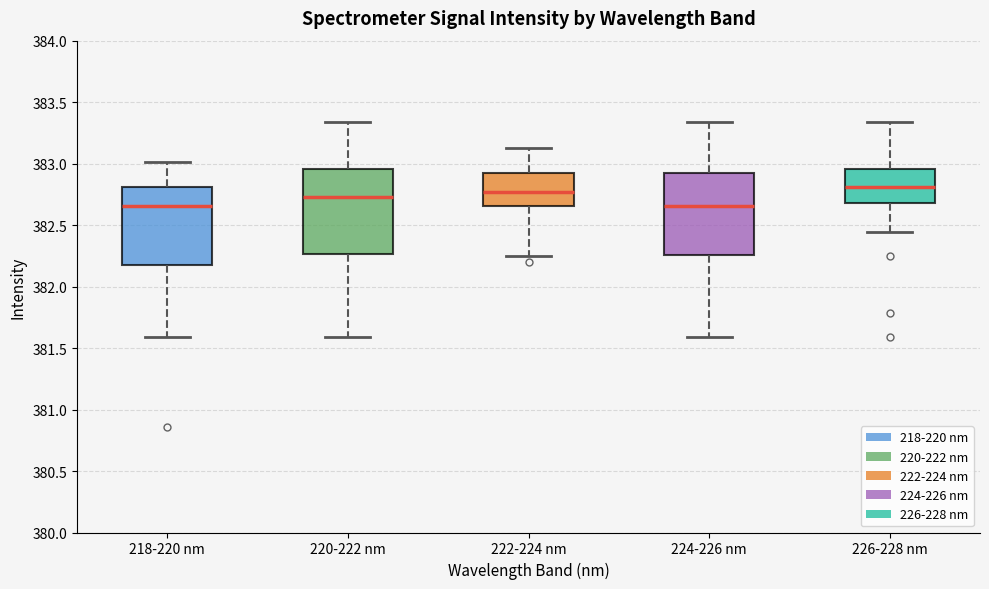

Where does the lower whisker of the box for 224-226 nm end on the y-axis? The values are not printed on the chart, so give them approximately, as read against the axis.

381.60